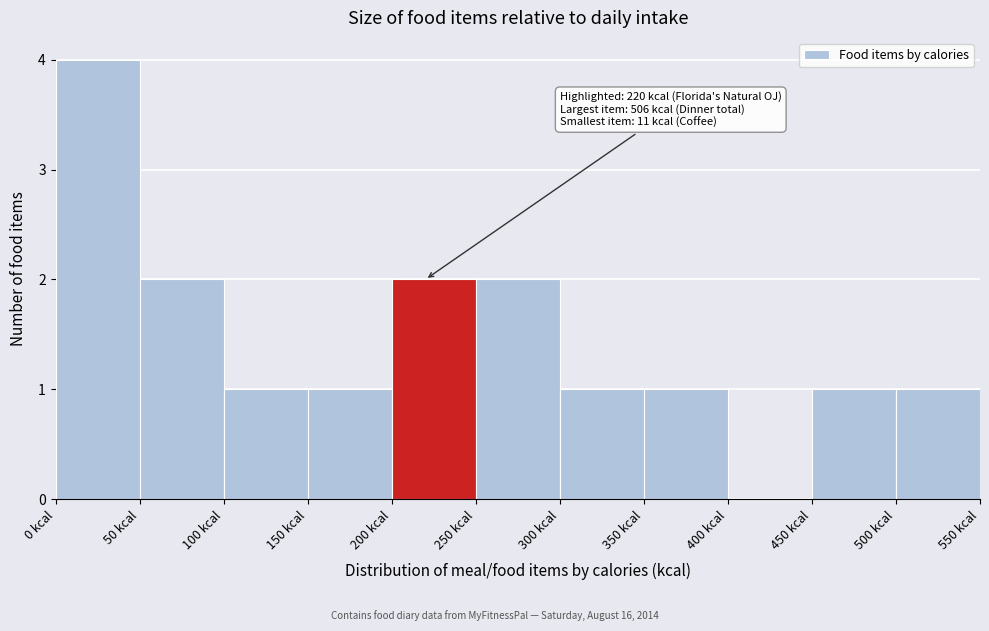

Over which range of the x-axis is the bar tallest?

0 to 50